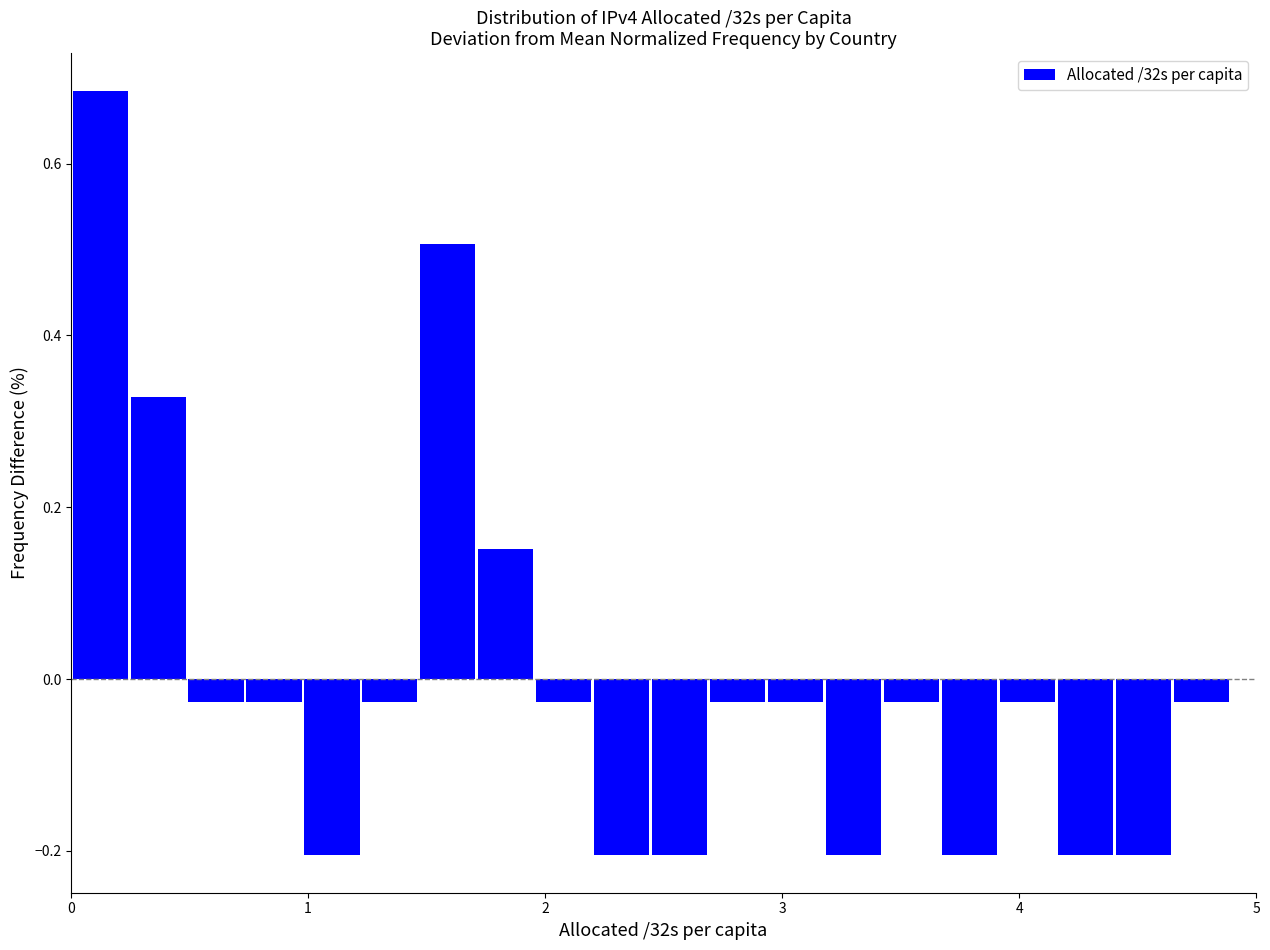

Around what value on the x-axis is the tallest bar? Give the approximate position of its centre, as read against the axis.

0.1